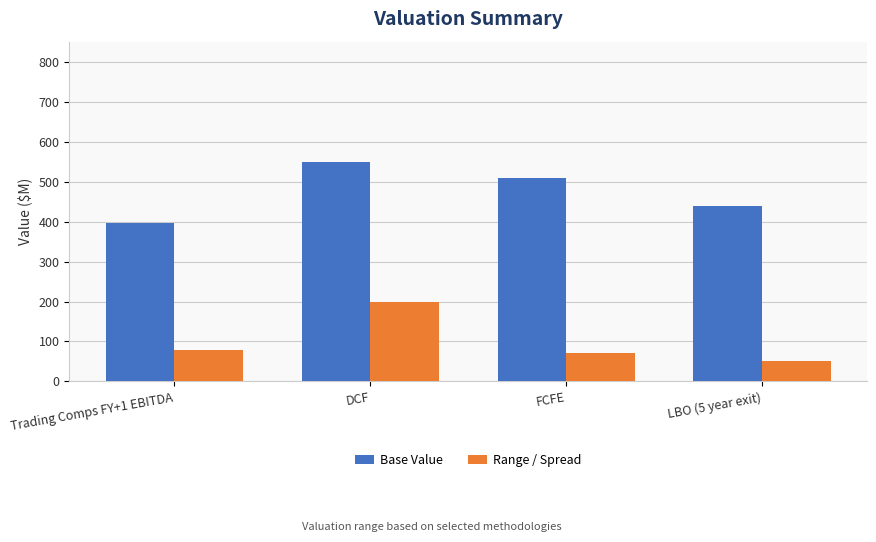

True or false: Range / Spread has a value of 70.0 at FCFE.

True